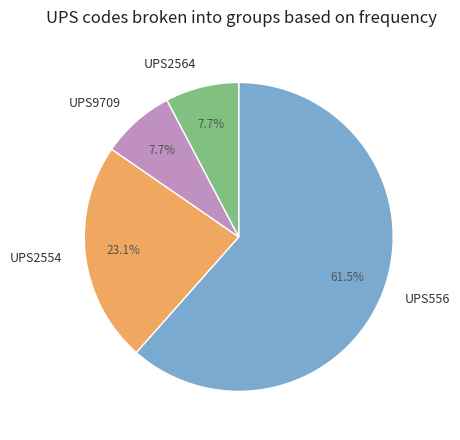

What percentage is NOT represented by UPS2564?

92.3%